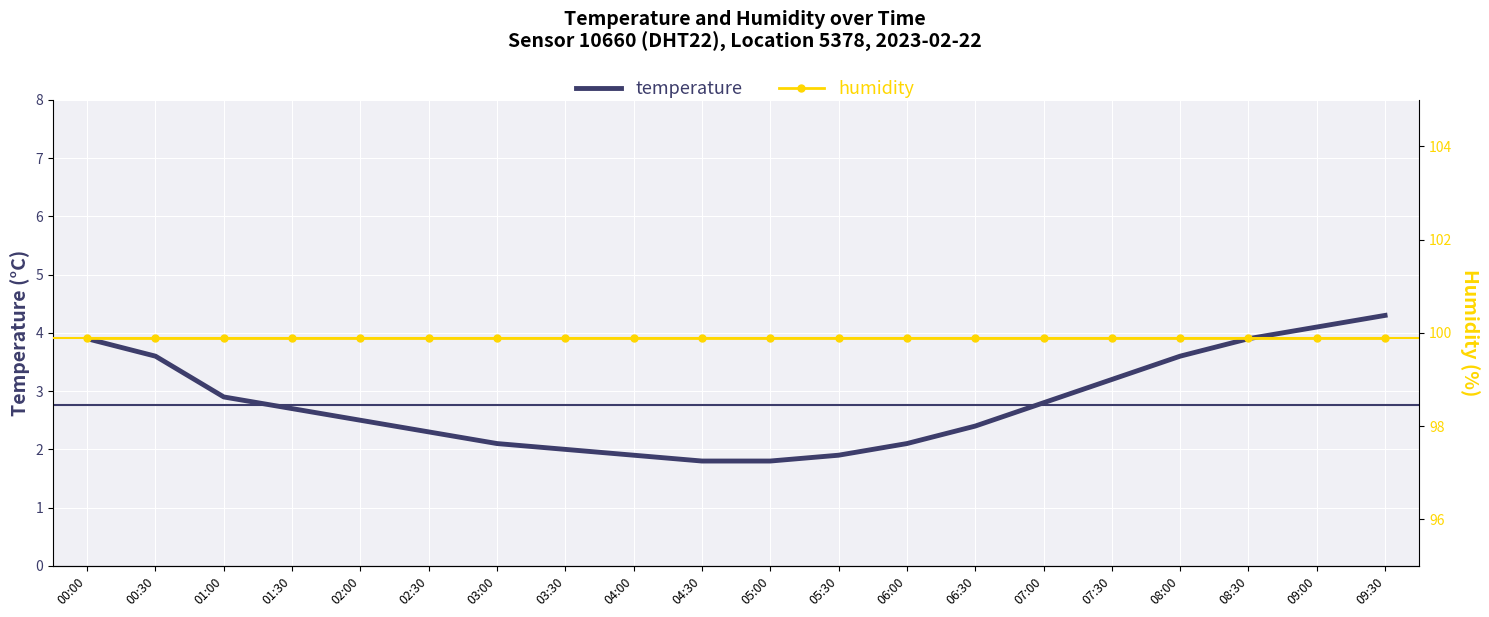

What is the sum of all temperature values?

55.8